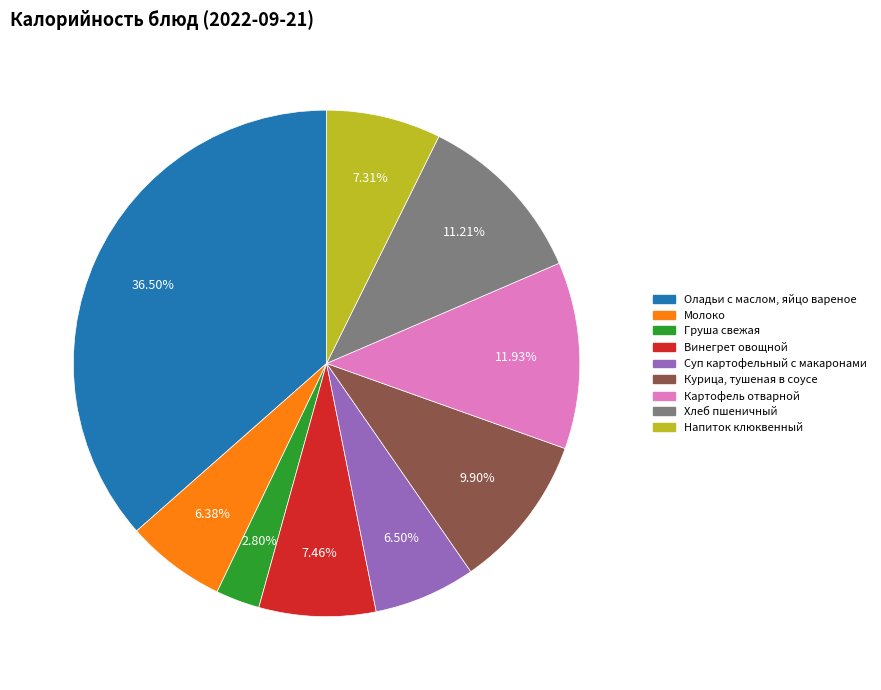

Does Молоко account for over 50% of the chart?

No